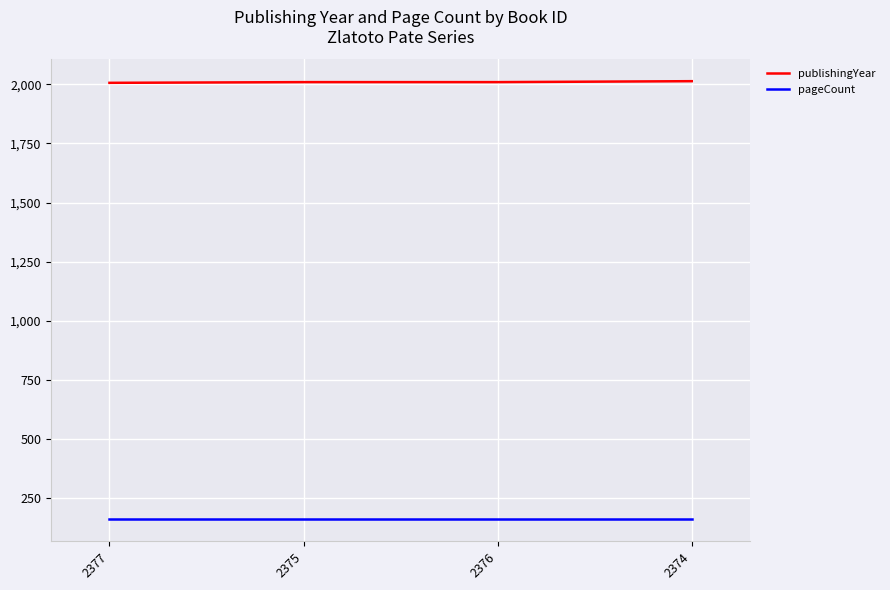

What is the highest value of the publishingYear series?

2013